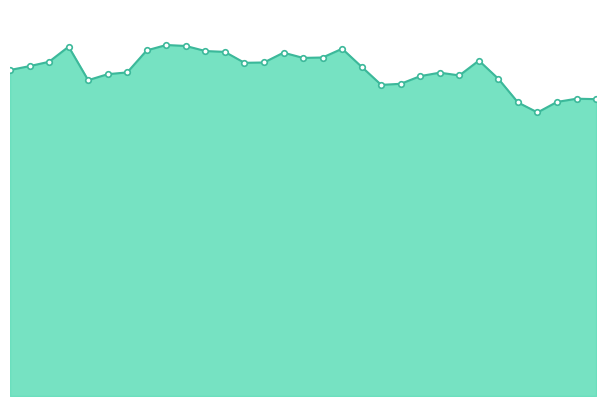

Reading left to right, extract all data points from this chart.

125658	127152	128835	134662	121740	124049	124739	133230	135299	134922	132975	132638	128435	128557	132348	130326	130476	133859	126881	119930	120344	123308	124639	123564	129291	122238	113151	109298	113361	114597	114424